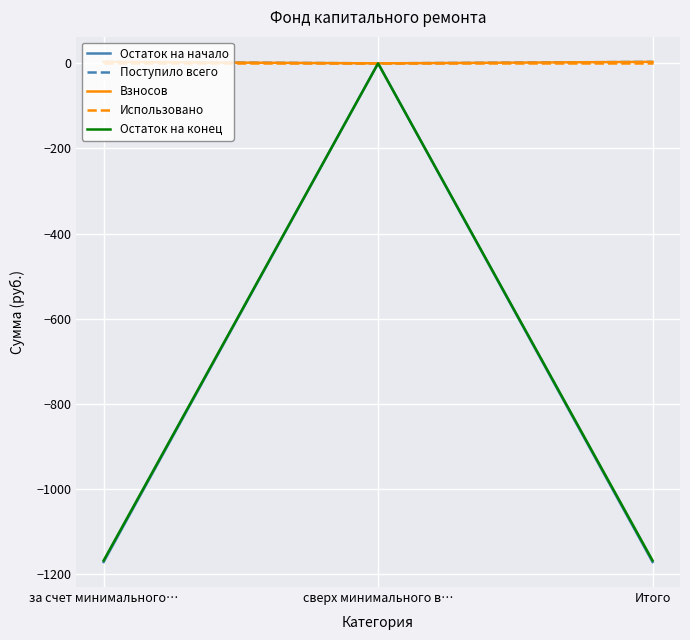

Is this an area chart (filled region under the line)?

No